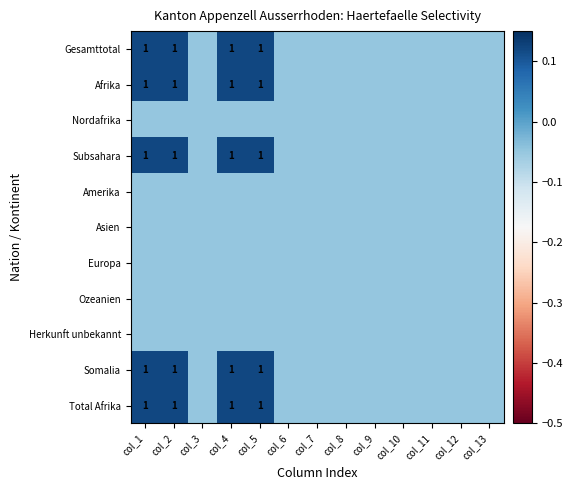

How many categories are shown in the chart?

13